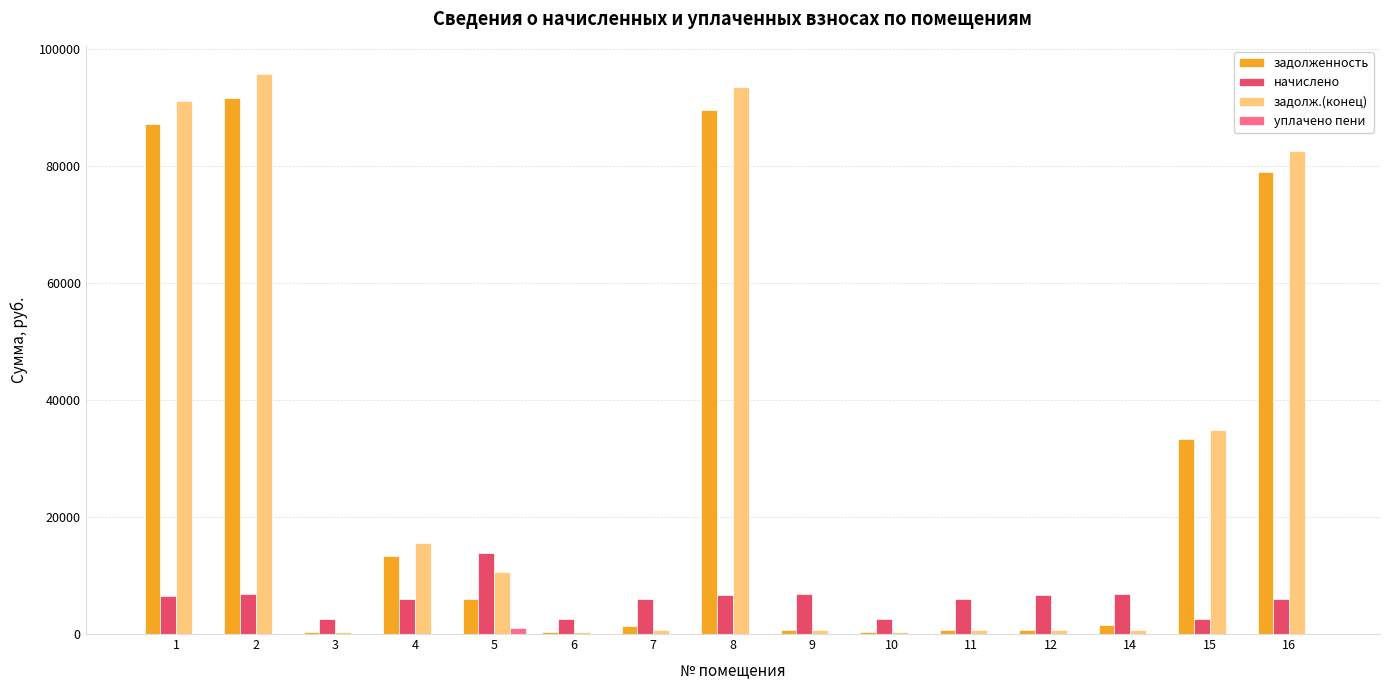

Are the bars horizontal?

No